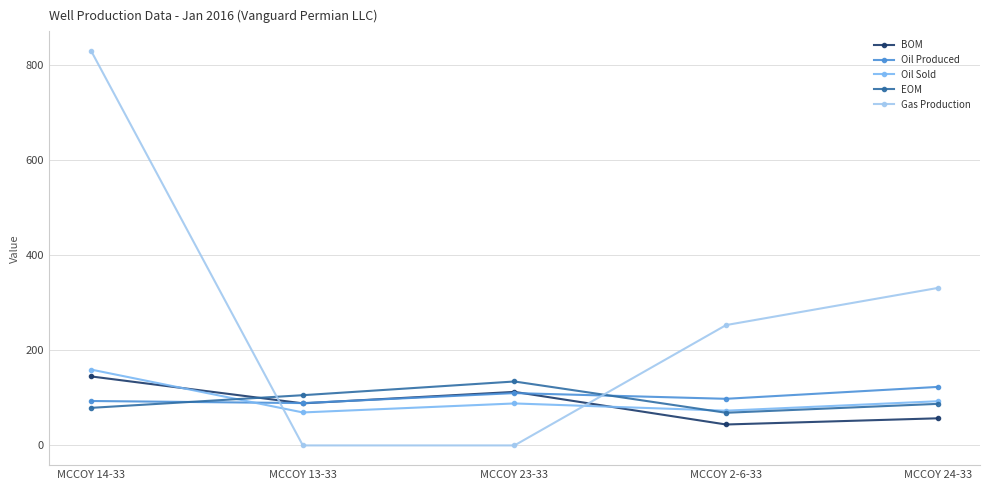

Is the value of EOM at MCCOY 23-33 greater than the value of Gas Production at MCCOY 14-33?

No